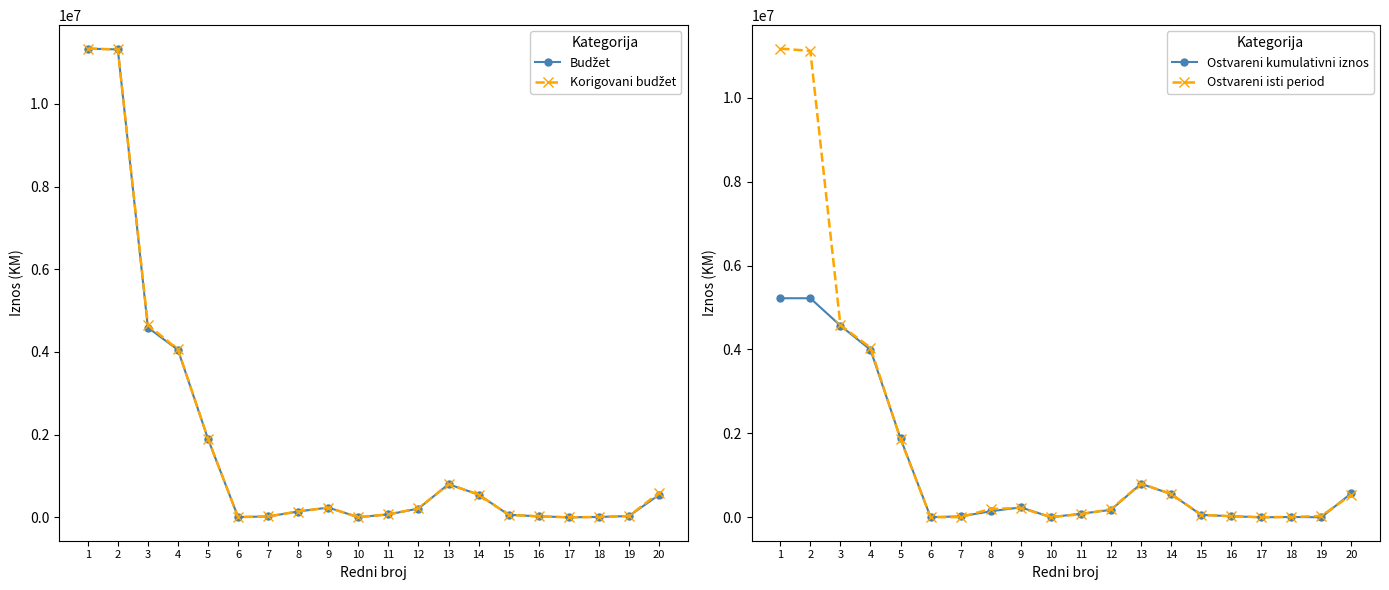

Is this an area chart (filled region under the line)?

No